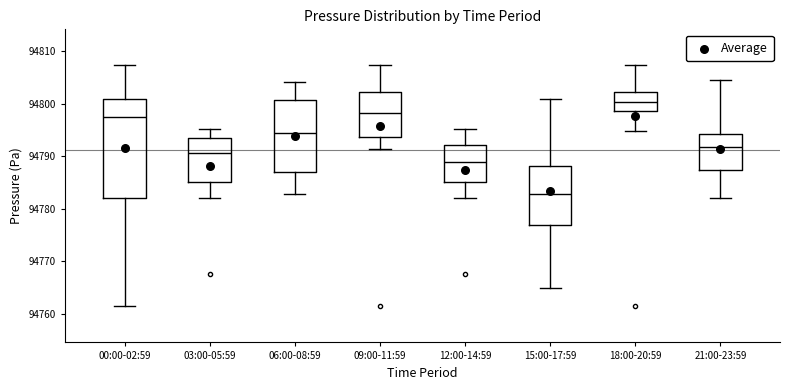

Reading left to right, read every box against the y-axis: the position of its median line, the range the box covers, and the ends of its whiskers. The values are not printed on the chart, so give them approximately, as read against the axis.

00:00-02:59: median 94797, box 94782 to 94801, whiskers 94761 to 94807
03:00-05:59: median 94791, box 94785 to 94794, whiskers 94782 to 94795
06:00-08:59: median 94794, box 94787 to 94801, whiskers 94783 to 94804
09:00-11:59: median 94798, box 94794 to 94802, whiskers 94791 to 94807
12:00-14:59: median 94789, box 94785 to 94792, whiskers 94782 to 94795
15:00-17:59: median 94783, box 94777 to 94788, whiskers 94765 to 94801
18:00-20:59: median 94800, box 94799 to 94802, whiskers 94795 to 94807
21:00-23:59: median 94792, box 94787 to 94794, whiskers 94782 to 94804